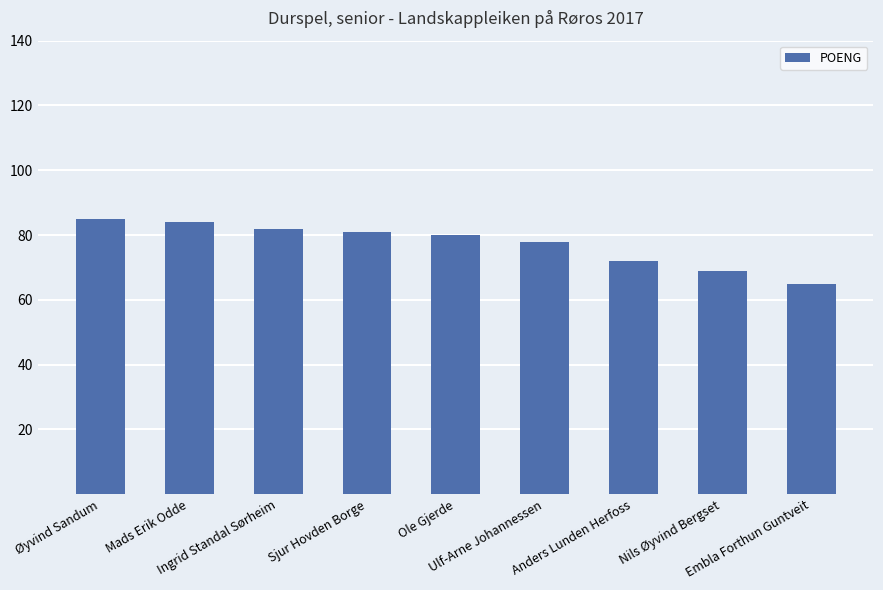

Is it true that the value at Ingrid Standal Sørheim is 126?

False